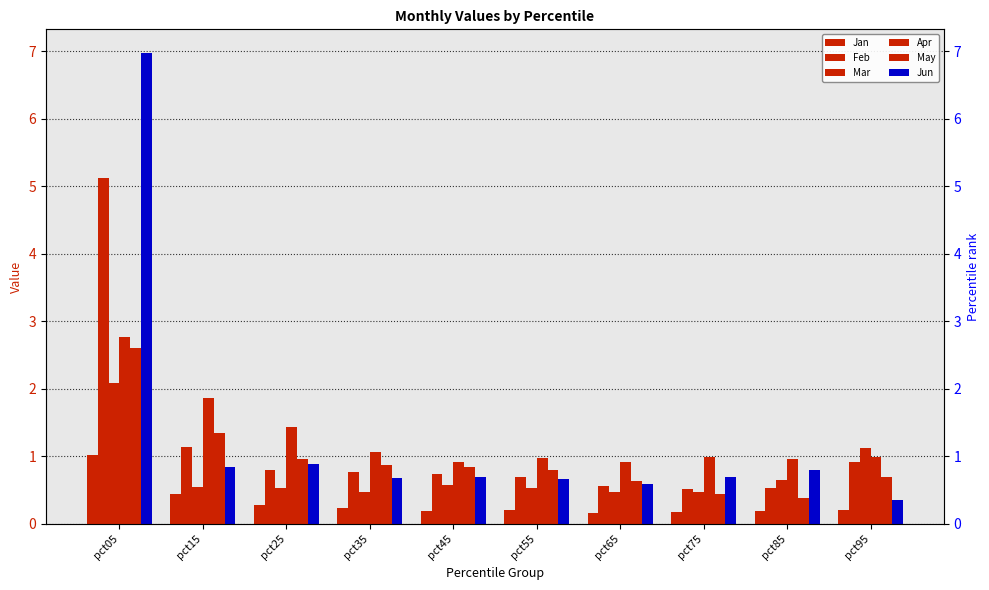

Which series has the largest total across all categories?

Jun